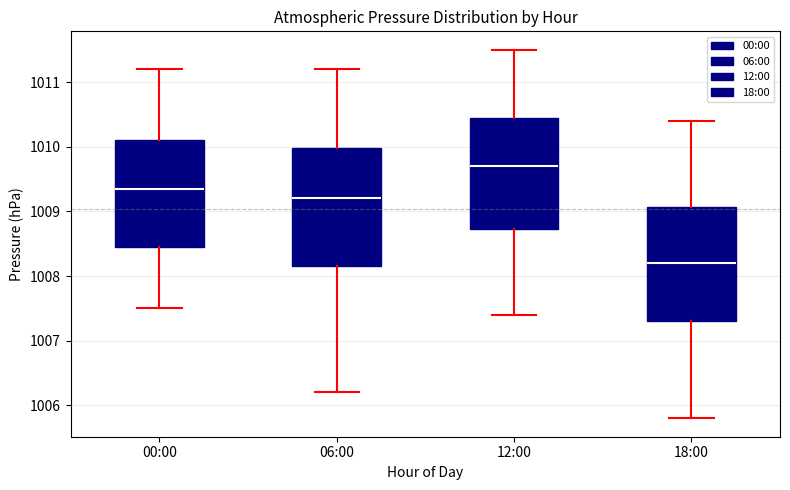

Reading left to right, read every box against the y-axis: the position of its median line, the range the box covers, and the ends of its whiskers. The values are not printed on the chart, so give them approximately, as read against the axis.

00:00: median 1009.4, box 1008.5 to 1010.1, whiskers 1007.5 to 1011.2
06:00: median 1009.2, box 1008.2 to 1010.0, whiskers 1006.2 to 1011.2
12:00: median 1009.7, box 1008.7 to 1010.5, whiskers 1007.4 to 1011.5
18:00: median 1008.2, box 1007.3 to 1009.1, whiskers 1005.8 to 1010.4